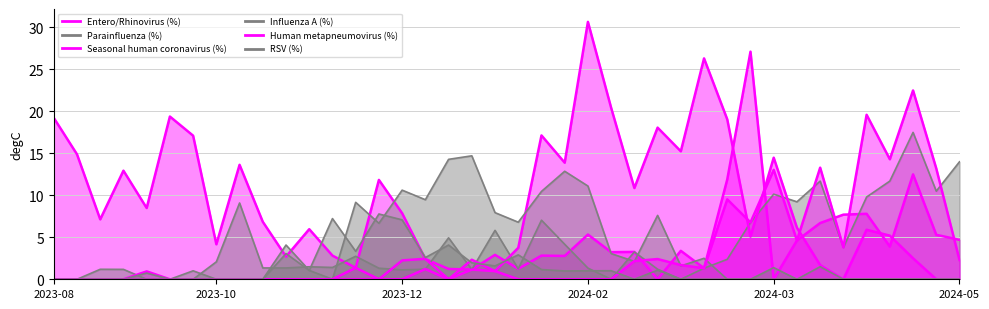

Does the chart display data point markers on the line(s)?

No